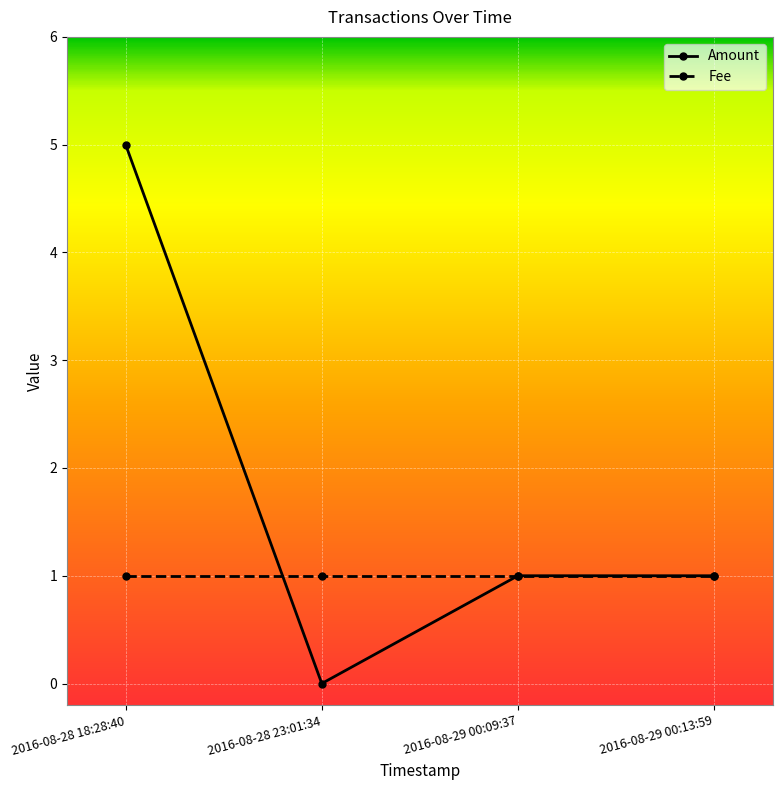

What position from the left is 2016-08-28 18:28:40?

1